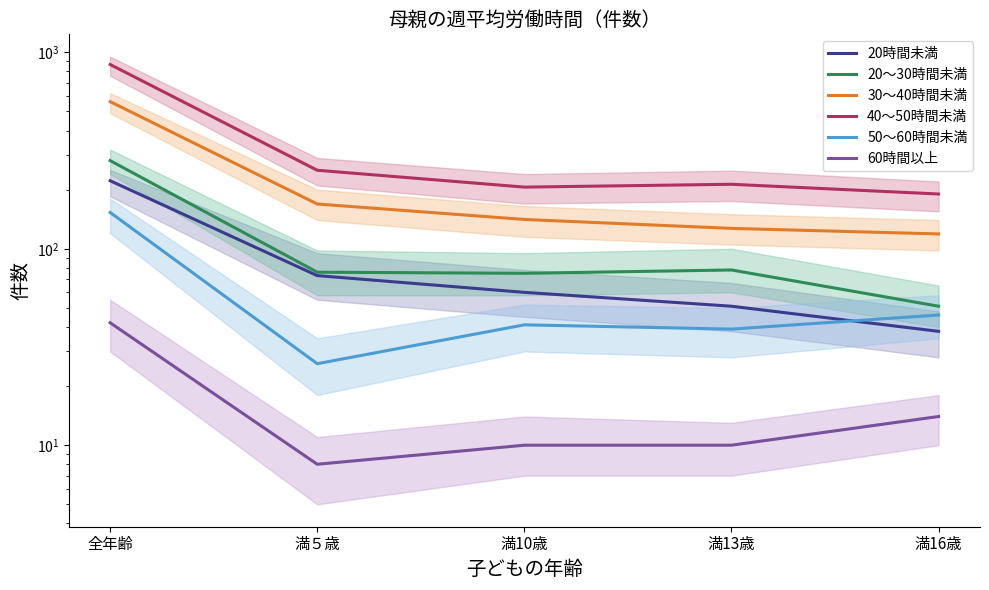

What is the spread (max minus min) of values at 満16歳?

176